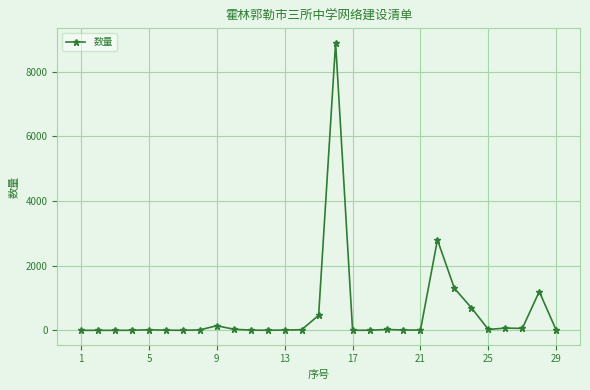

What is the greatest value displayed?

8900